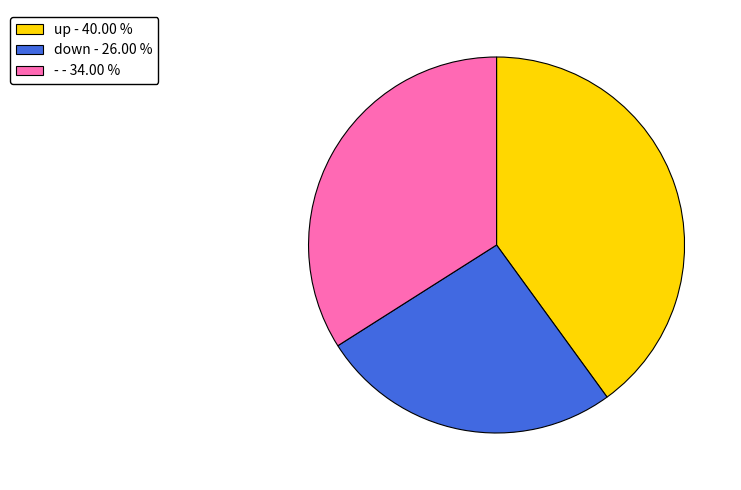

Is there a majority slice in this chart?

No